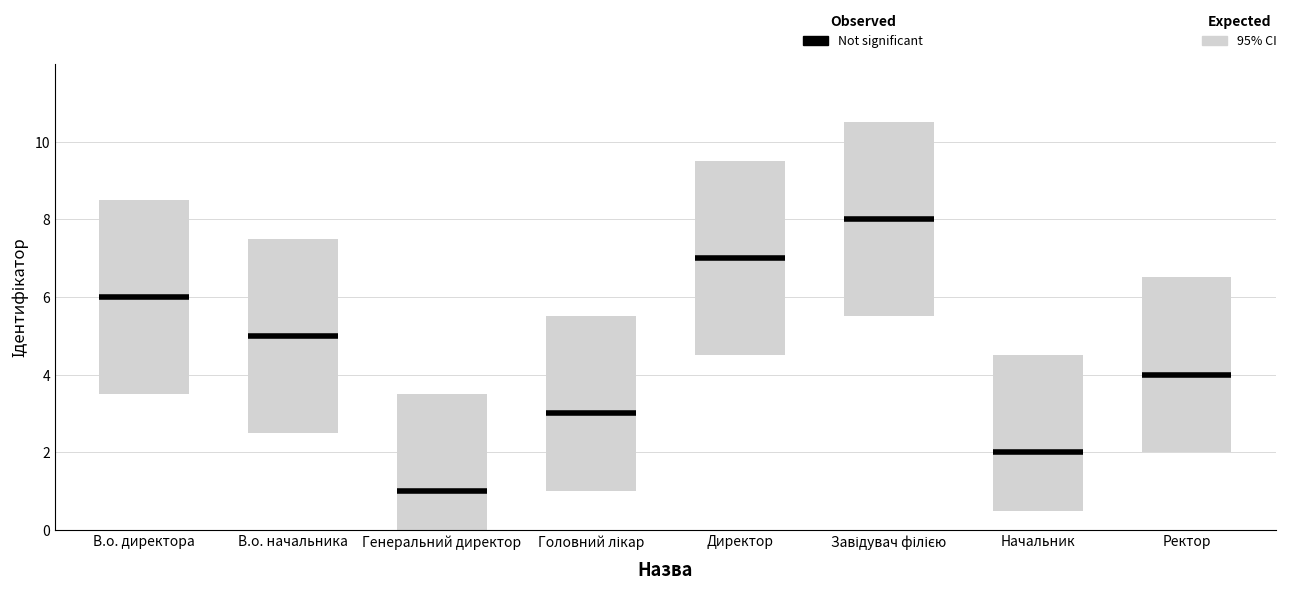

Rank the categories by value from lowest to highest.

Генеральний директор, Начальник, Головний лікар, Ректор, В.о. начальника, В.о. директора, Директор, Завідувач філією